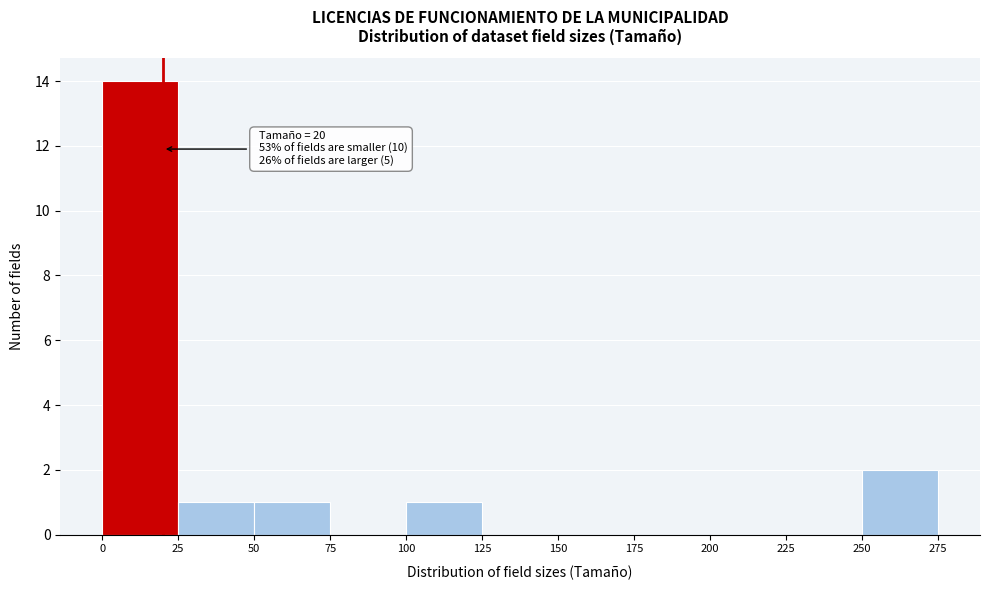

Which range on the x-axis has the tallest bar?

0 to 25